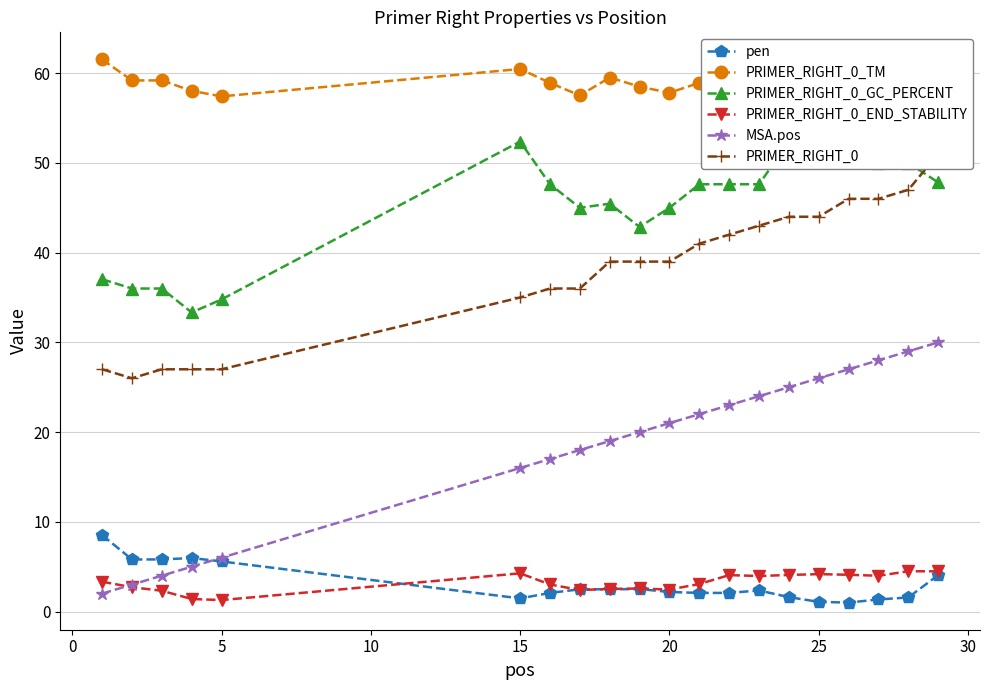

Where is MSA.pos nearest to the value 16?

15